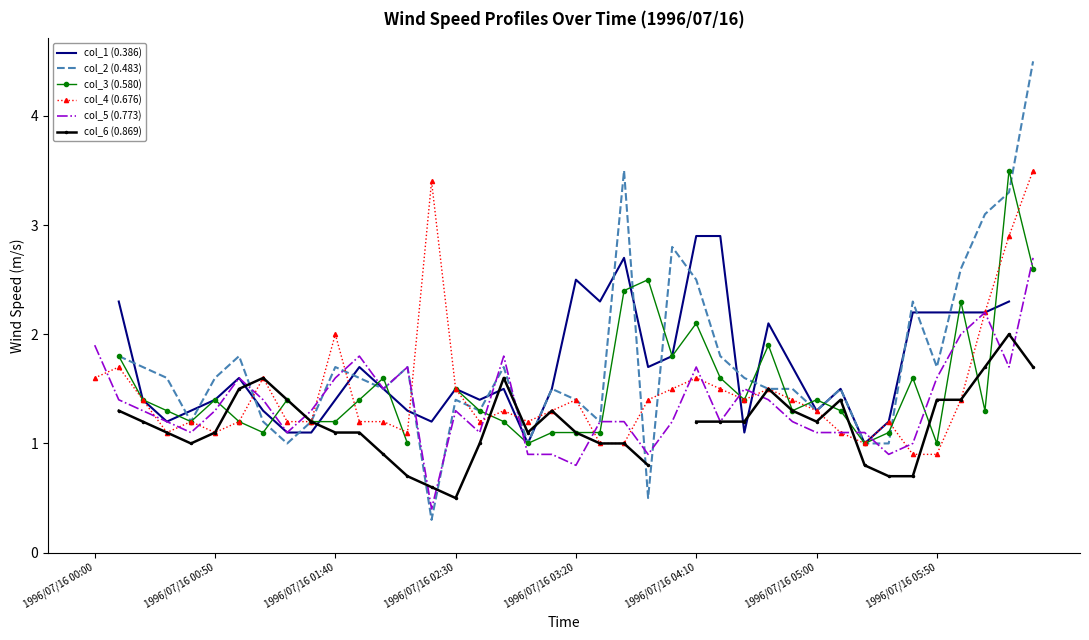

In col_5 (0.773), how many points are lower than both neighbors (excluding endpoints)?

10